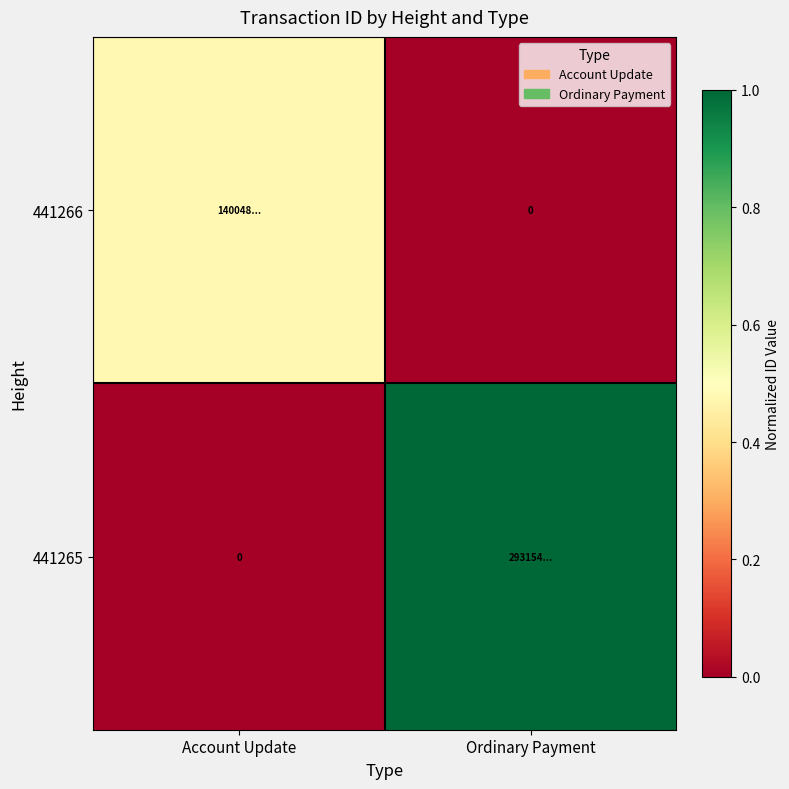

What is the difference between the 441266 values at Account Update and Ordinary Payment?

0.5